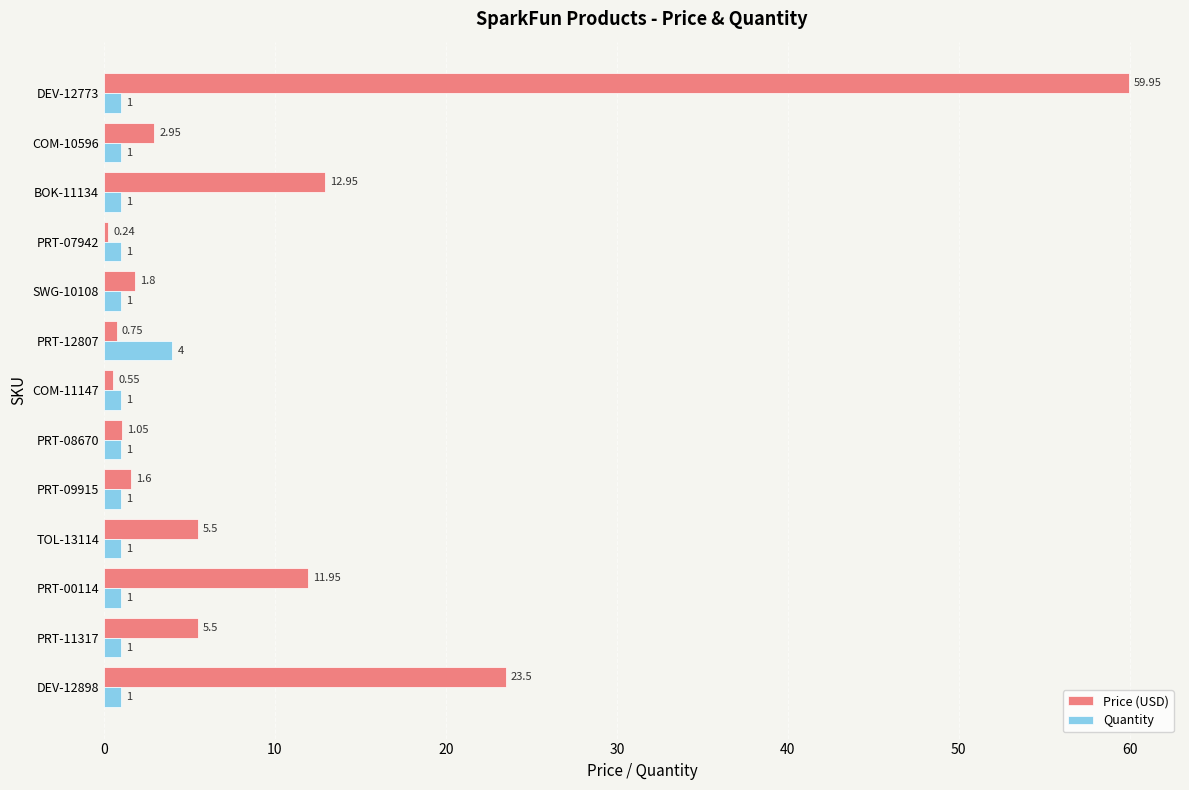

Which series has the largest total across all categories?

Price (USD)